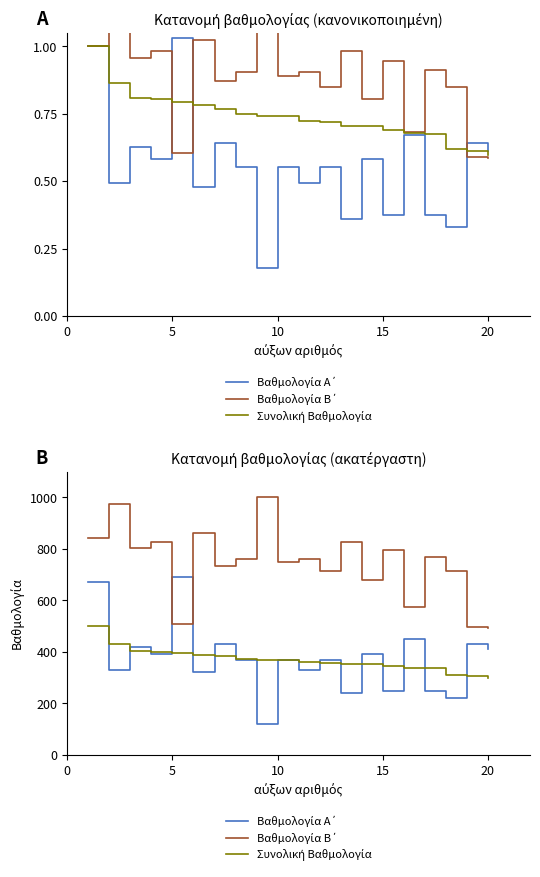

How many lines are shown in the chart?

3